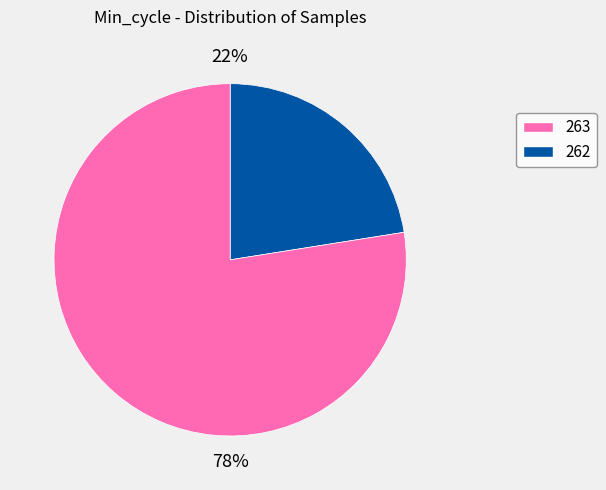

To the nearest percent, what is the average slice percentage?

50%